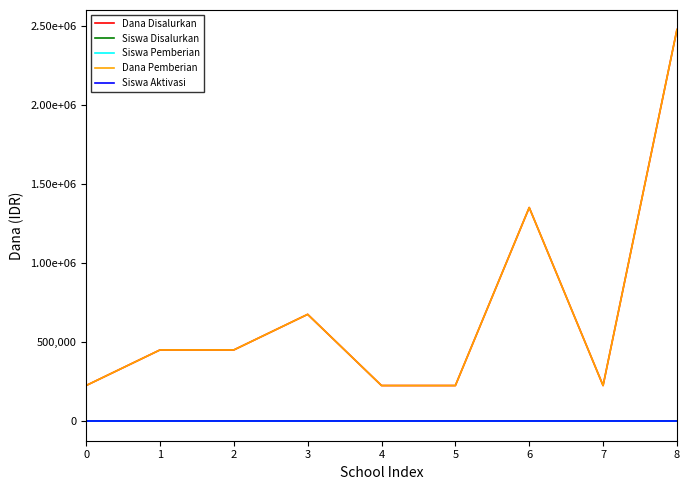

Is this an area chart (filled region under the line)?

No